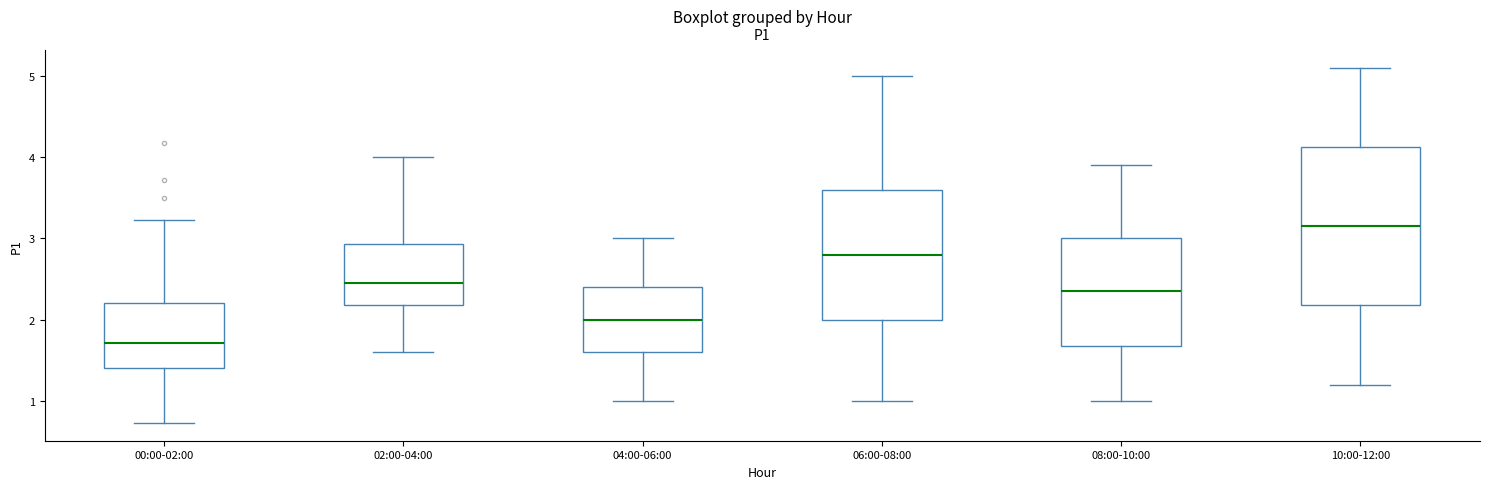

Which box has the highest median line?

10:00-12:00